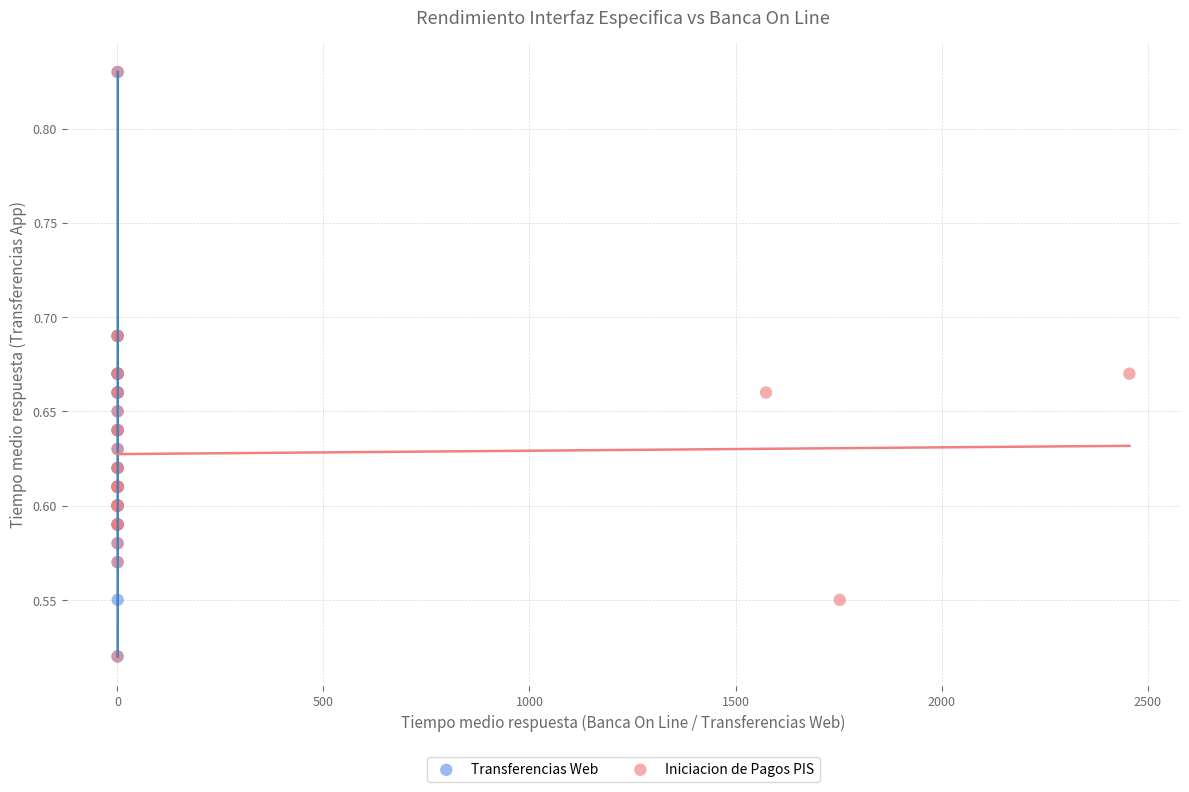

What are all the series names shown in the legend?

Transferencias Web, Iniciacion de Pagos PIS